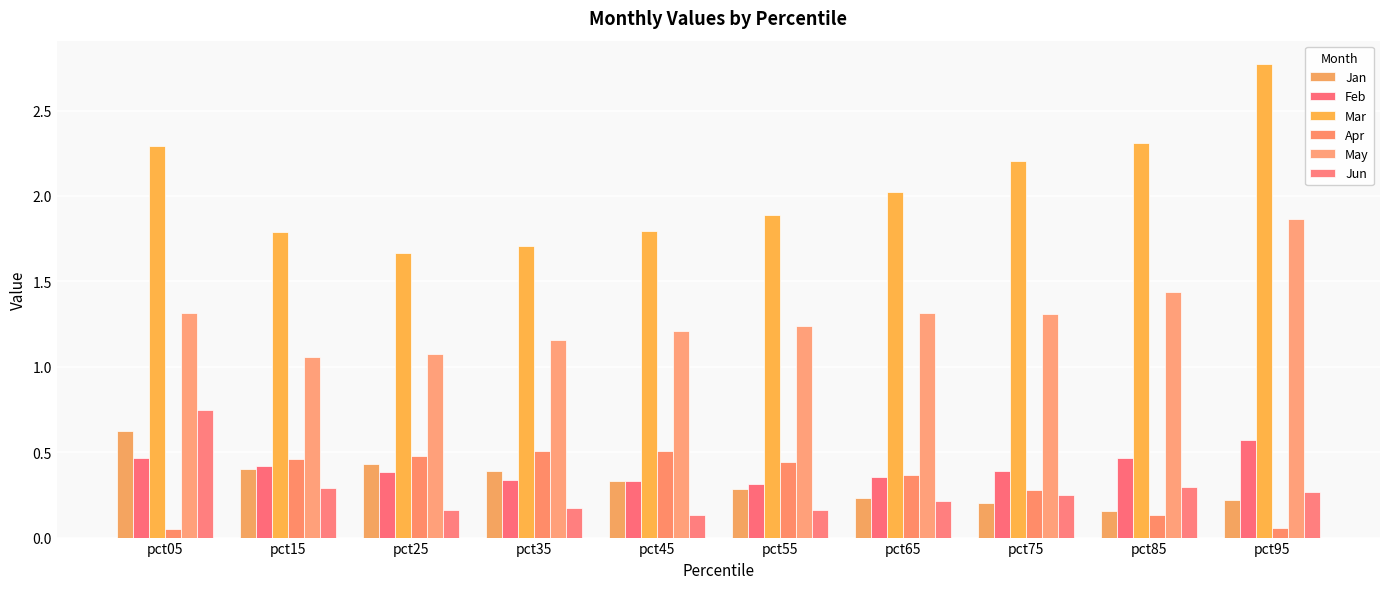

Are the bars grouped side by side (vs. stacked)?

Yes